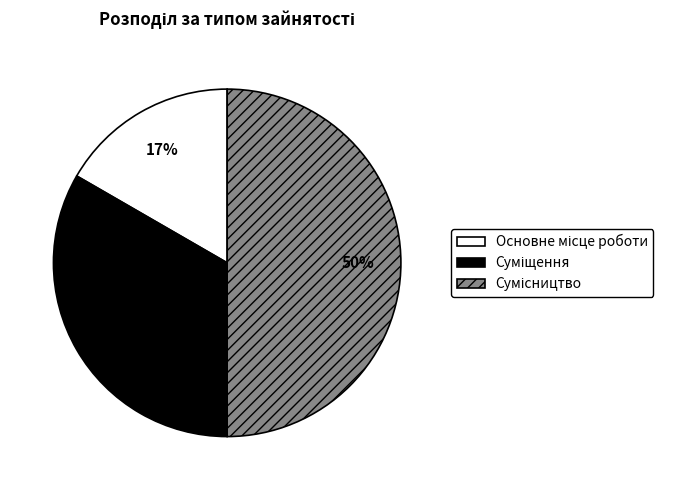

To the nearest percent, what is the difference between the largest and smallest slice percentages?

33%